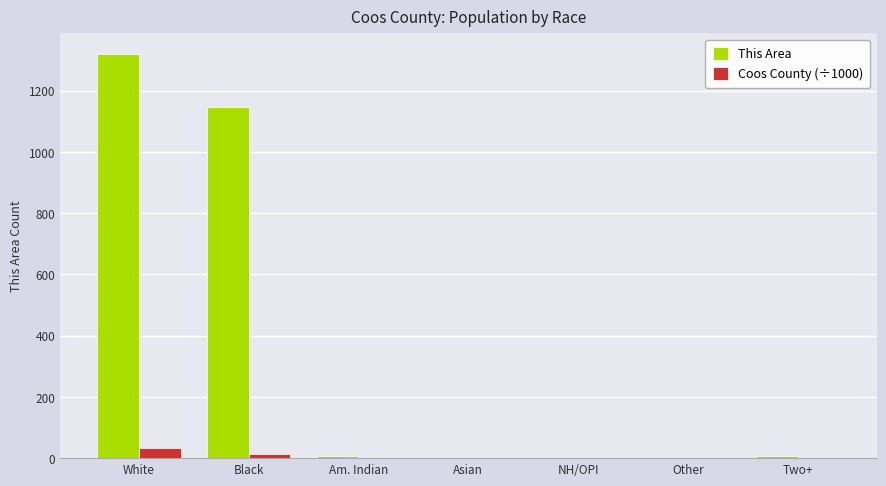

What is the difference between the This Area values at Other and Two+?

5.0